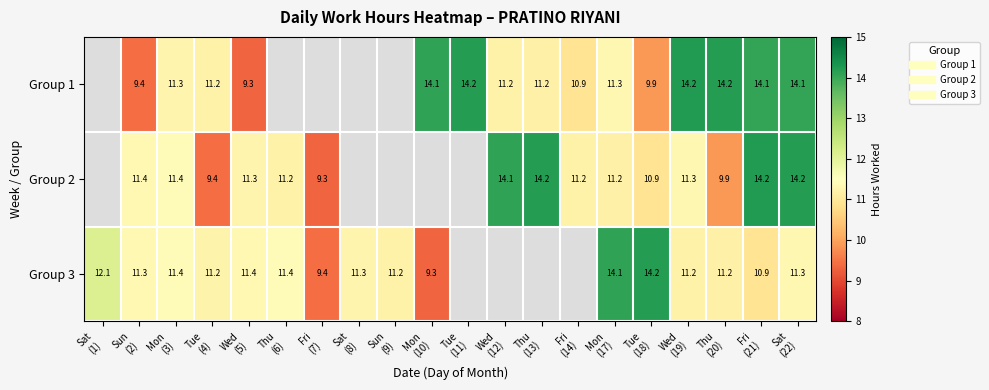

Which series has the widest spread of values?

Group 3